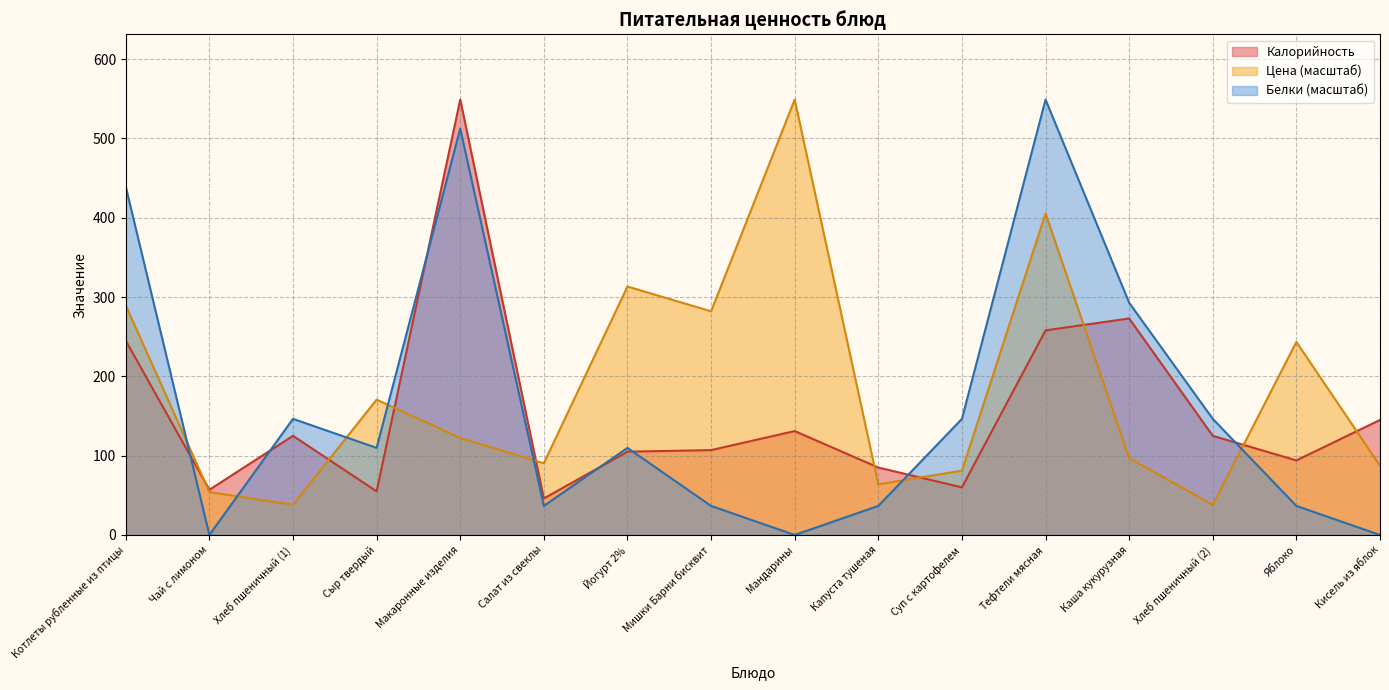

True or false: Белки has a value of 146.4 at Суп с картофелем.

True